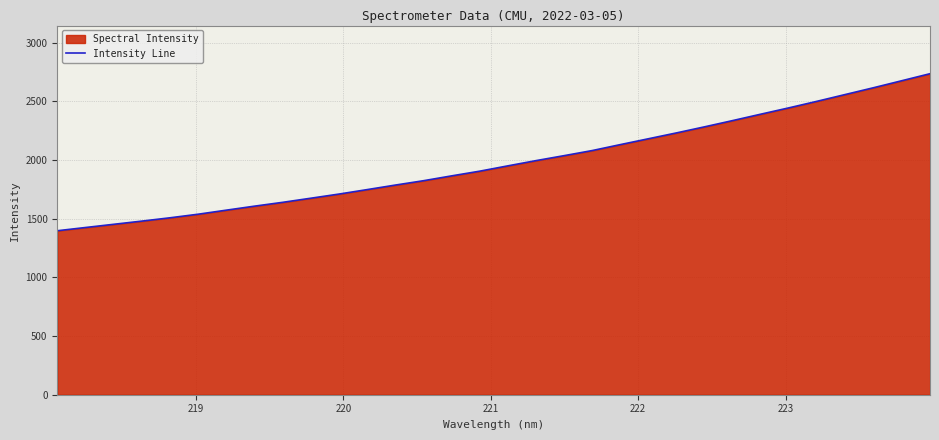

What is the minimum value shown in the chart?

1397.0